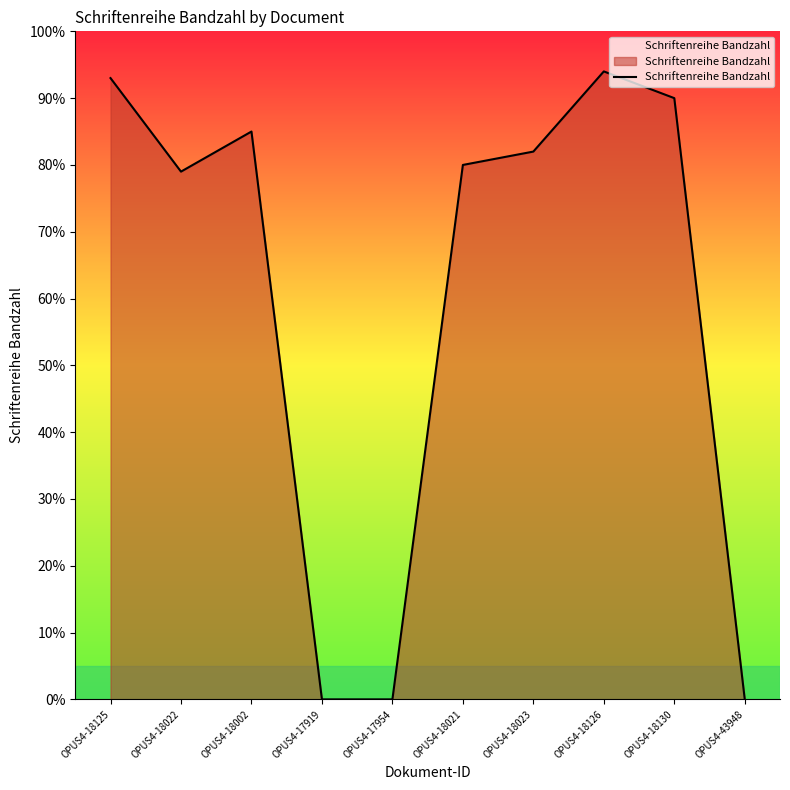

What is the maximum value shown in the chart?

94